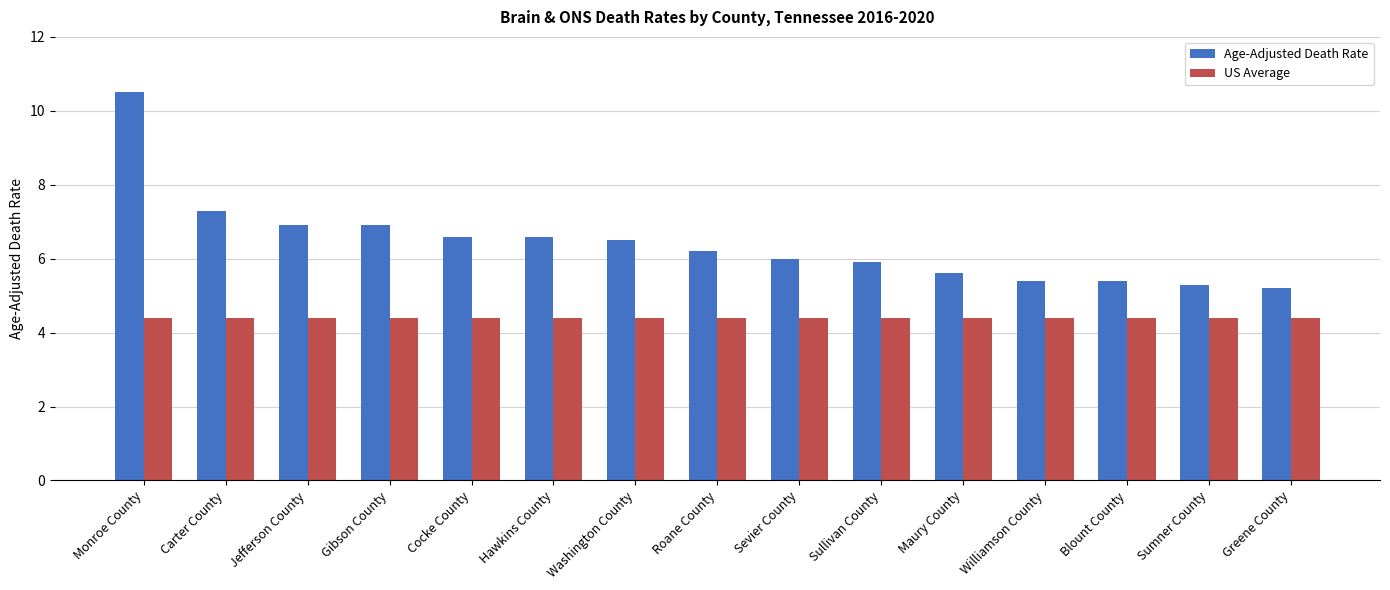

Which series has the widest spread of values?

Age-Adjusted Death Rate